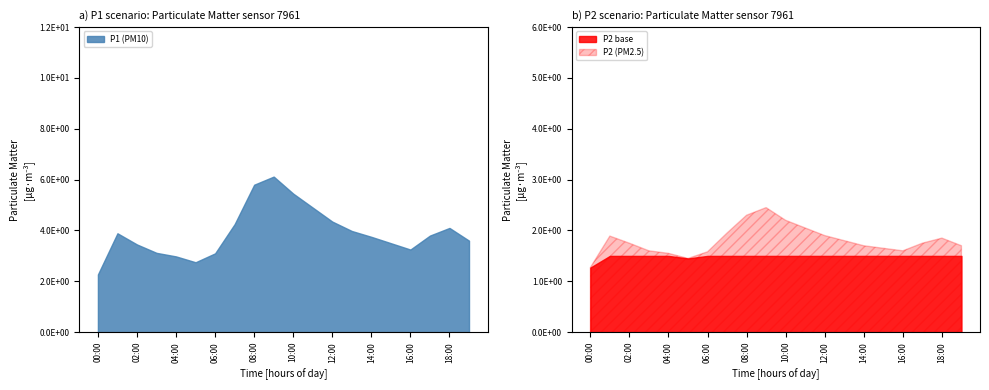

The P1 series shows 1.4 at 06:00. True or false?

False